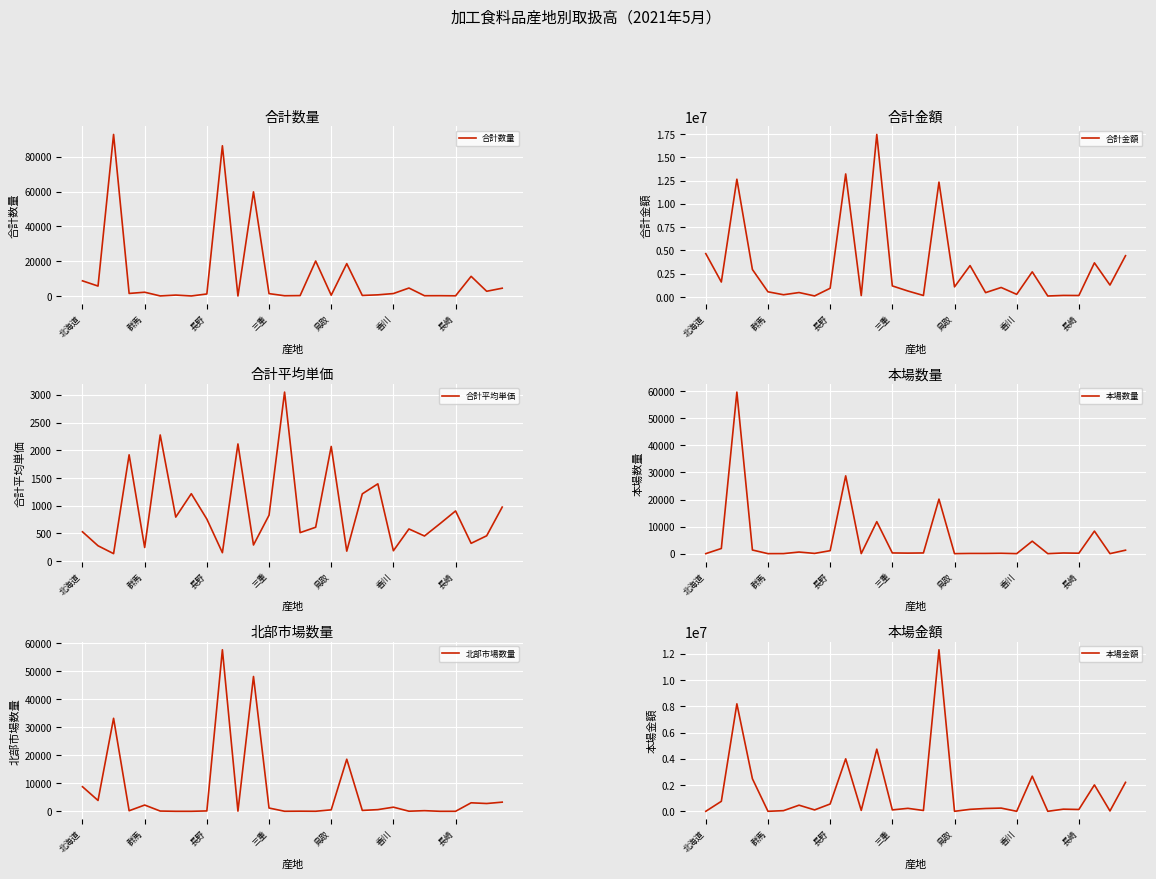

How many data points in 北部市場数量 are less than 522?

14